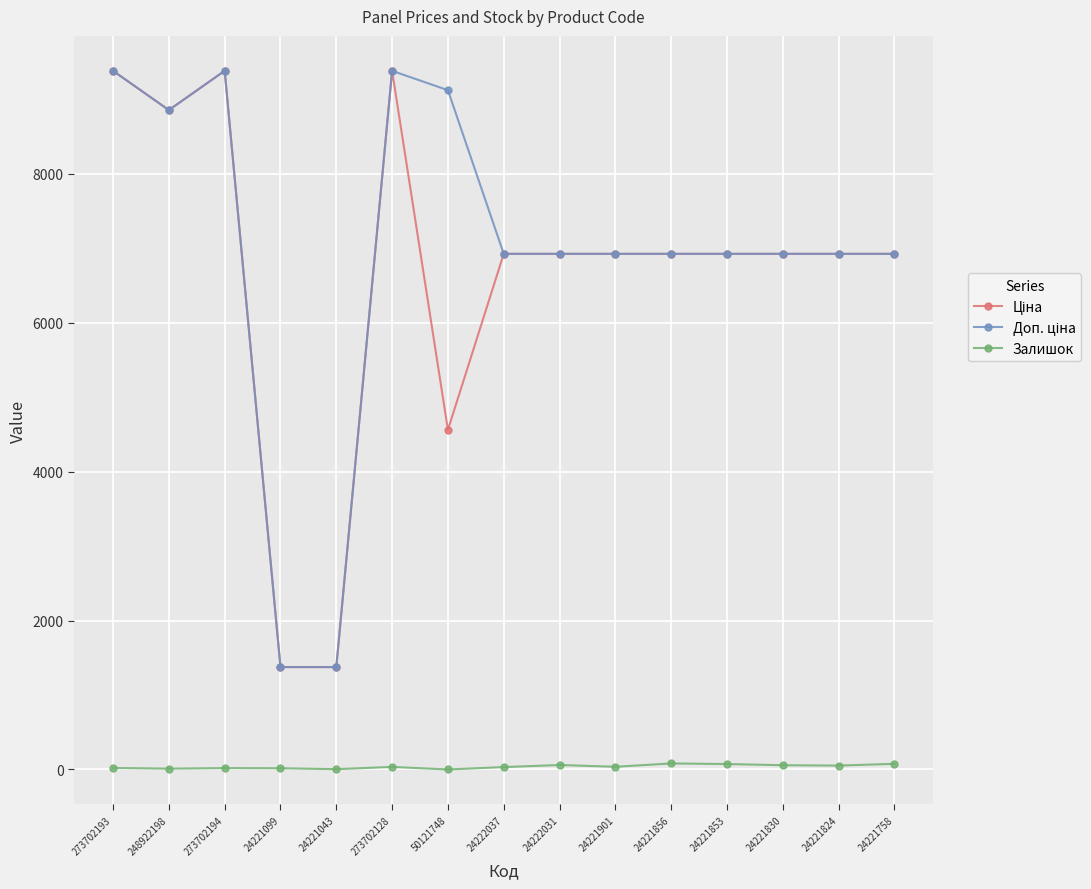

What is the greatest value displayed?

9384.0